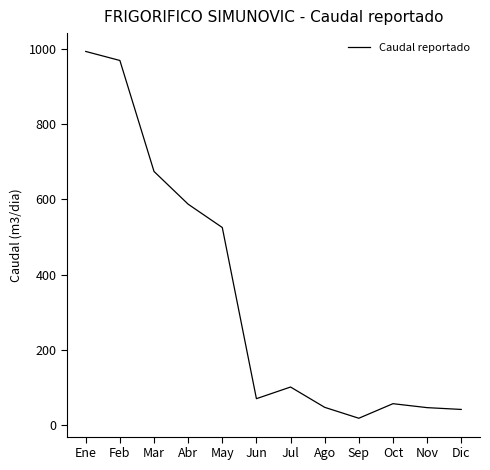

Which has a higher value, Jul or Sep?

Jul